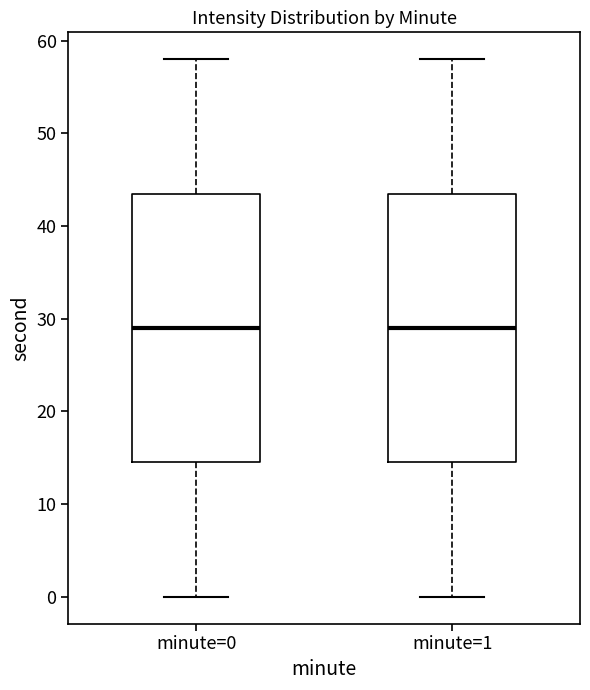

Reading left to right, read every box against the y-axis: the position of its median line, the range the box covers, and the ends of its whiskers. The values are not printed on the chart, so give them approximately, as read against the axis.

minute=0: median 29, box 15 to 44, whiskers 0 to 58
minute=1: median 29, box 15 to 44, whiskers 0 to 58